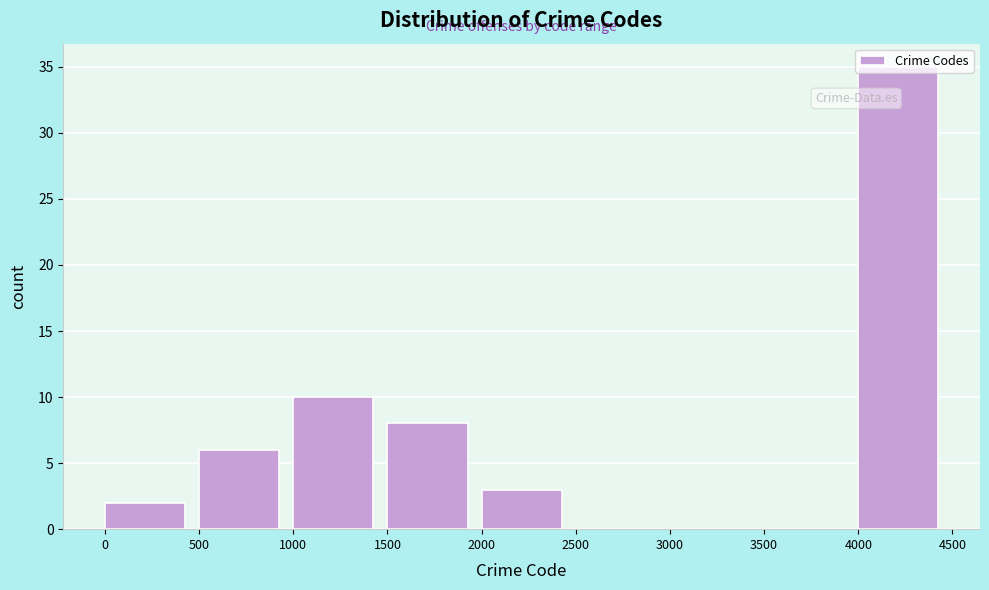

Over which range of the x-axis is the bar tallest?

4000 to 4500